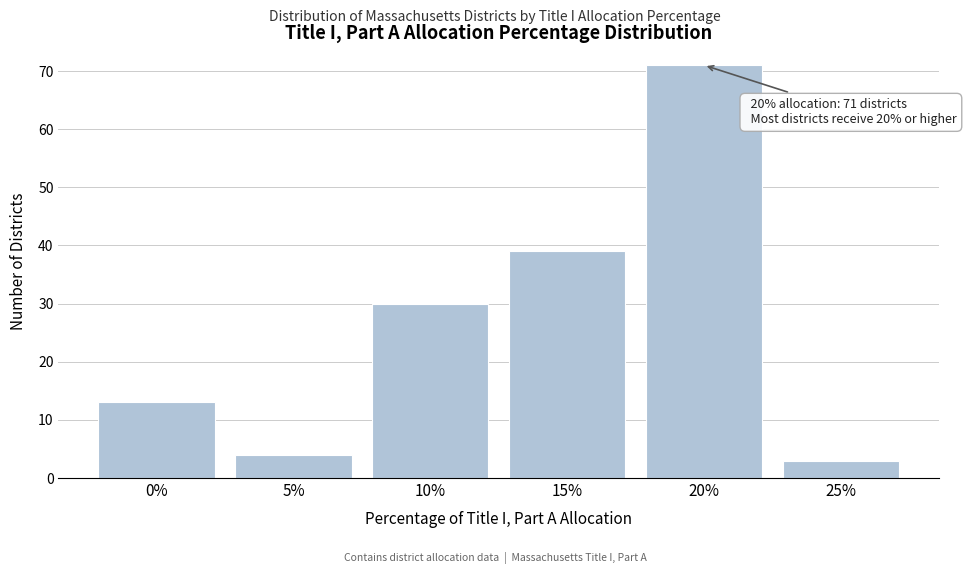

Reading left to right, list all the values displayed in this chart.

0%=13	5%=4	10%=30	15%=39	20%=71	25%=3